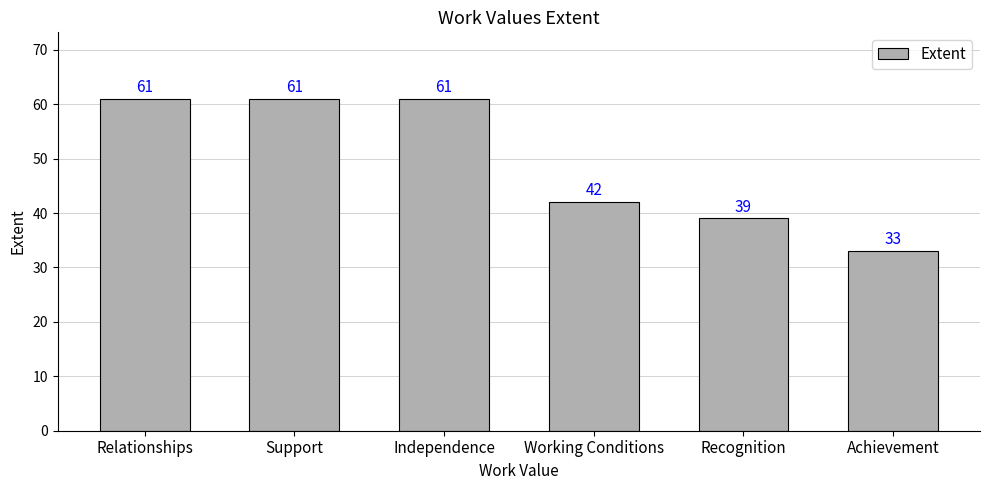

Which has a higher value, Recognition or Support?

Support